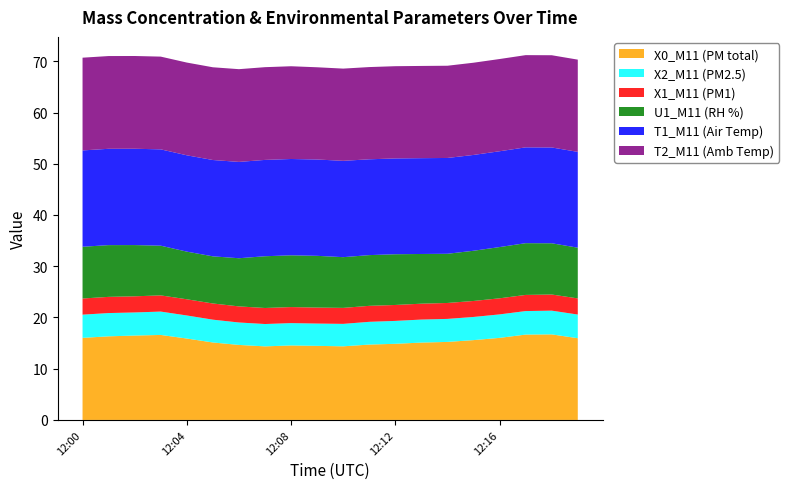

Reading left to right, what are all the values shown in this chart?

X0_M11 (PM total): 16.0	16.3	16.5	16.6	15.9	15.1	14.6	14.4	14.5	14.5	14.4	14.7	14.9	15.1	15.2	15.6	16.0	16.7	16.7	15.9
X2_M11 (PM2.5): 4.5	4.5	4.5	4.6	4.5	4.5	4.4	4.4	4.4	4.3	4.4	4.4	4.5	4.5	4.5	4.5	4.6	4.6	4.6	4.6
X1_M11 (PM1): 3.1	3.2	3.1	3.2	3.2	3.2	3.1	3.1	3.1	3.1	3.1	3.1	3.1	3.1	3.1	3.1	3.1	3.1	3.1	3.1
U1_M11 (RH %): 10.1	10.1	10.0	9.7	9.3	9.2	9.4	10.1	10.1	10.1	9.9	9.9	9.9	9.7	9.6	9.8	10.0	10.1	10.0	9.9
T1_M11 (Air Temp): 18.8	18.8	18.8	18.8	18.8	18.8	18.8	18.8	18.8	18.8	18.8	18.7	18.7	18.7	18.7	18.7	18.7	18.7	18.7	18.7
T2_M11 (Amb Temp): 18.1	18.1	18.1	18.1	18.1	18.1	18.1	18.1	18.1	18.0	18.0	18.0	18.0	18.0	18.0	18.0	18.0	18.0	18.0	18.0